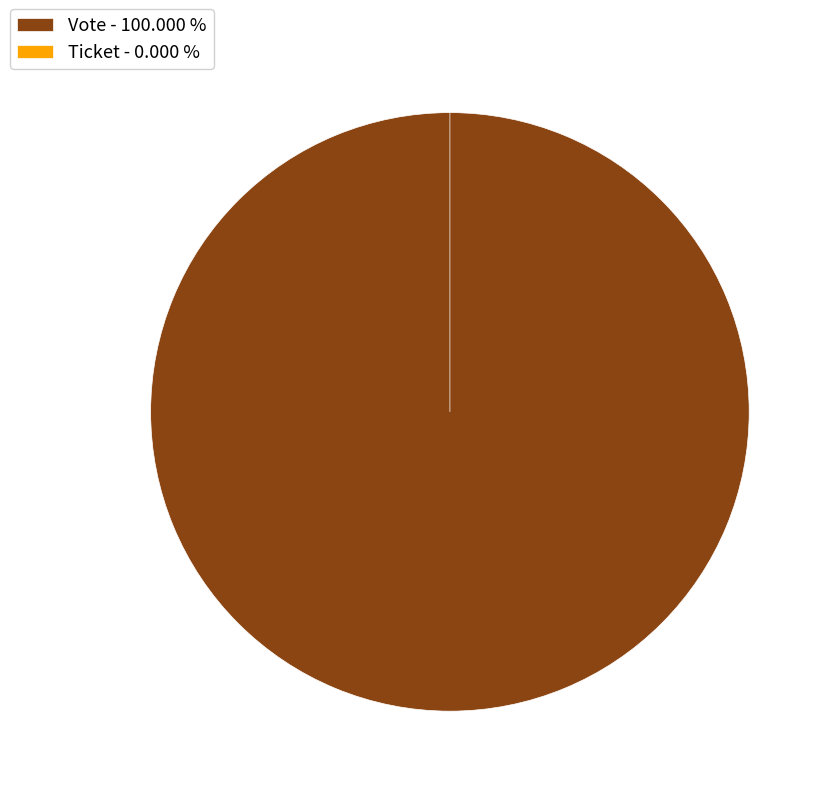

Is the sum of Ticket and Vote greater than half?

Yes